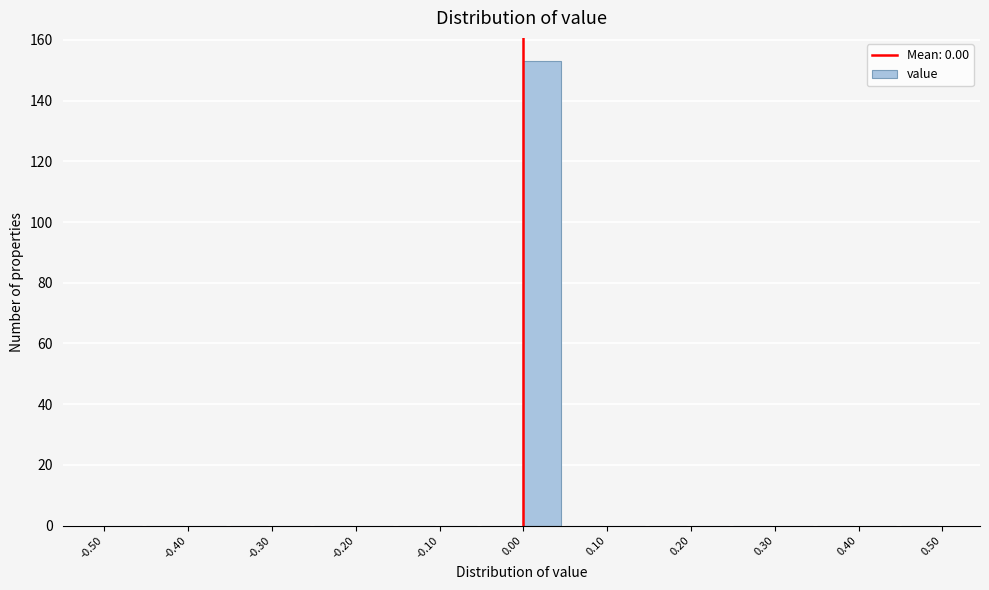

What is the height of the bar covering 0.00 to 0.05 on the x-axis? The values are not printed on the chart, so give them approximately, as read against the axis.

154